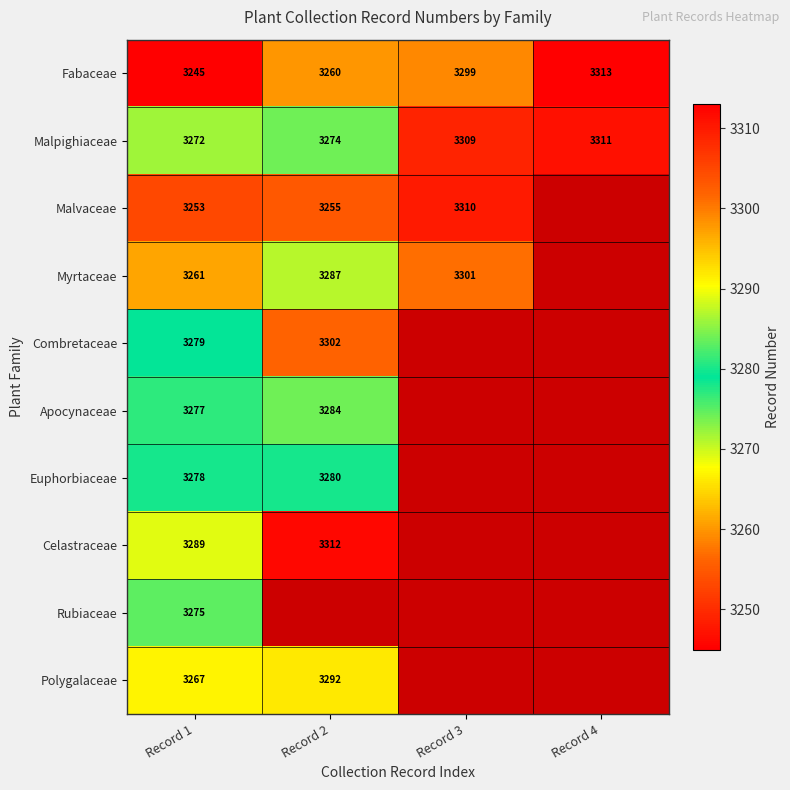

Rank the categories by Fabaceae value from highest to lowest.

Record 4, Record 3, Record 2, Record 1